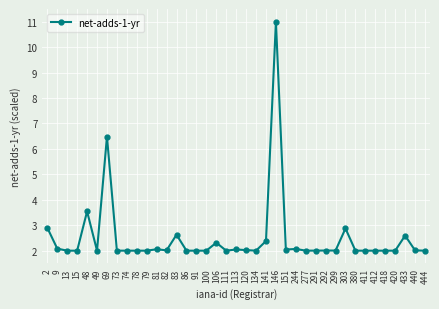

The chart shows a value of 2.0 at 411. True or false?

True